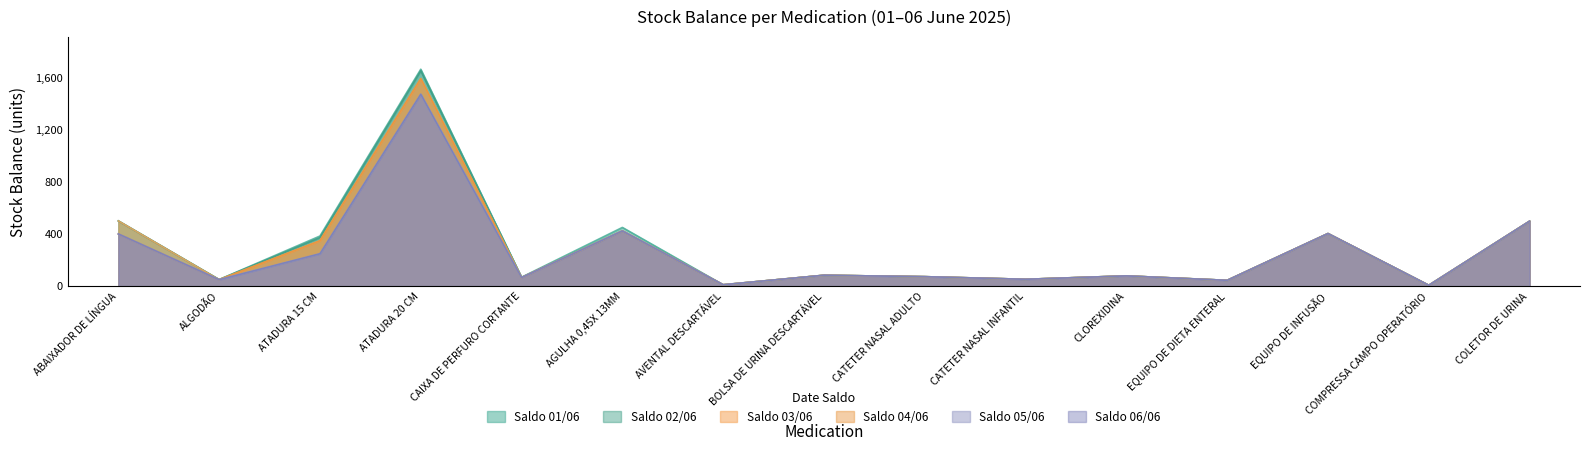

Is it true that Saldo 06/06 equals 248 at ATADURA 15 CM?

True